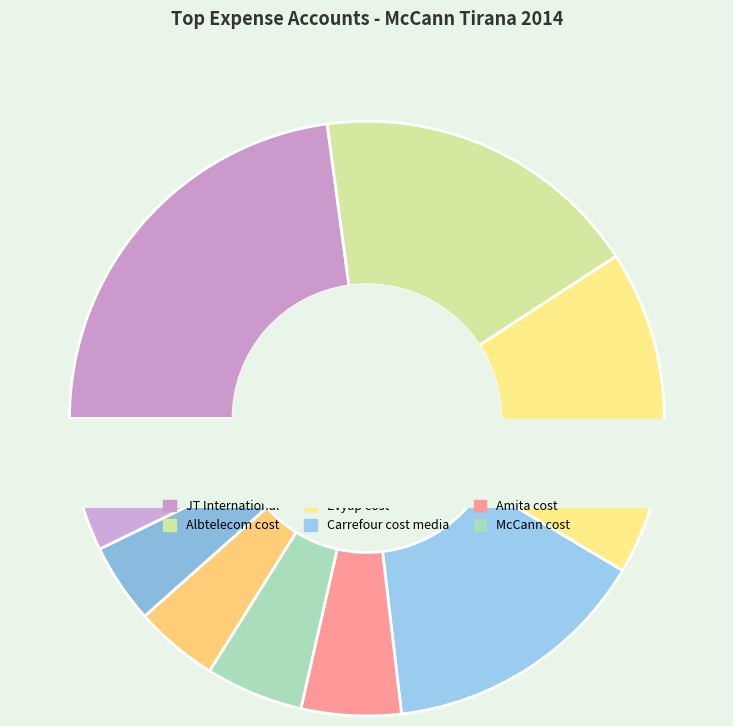

Does any single category account for the majority?

No